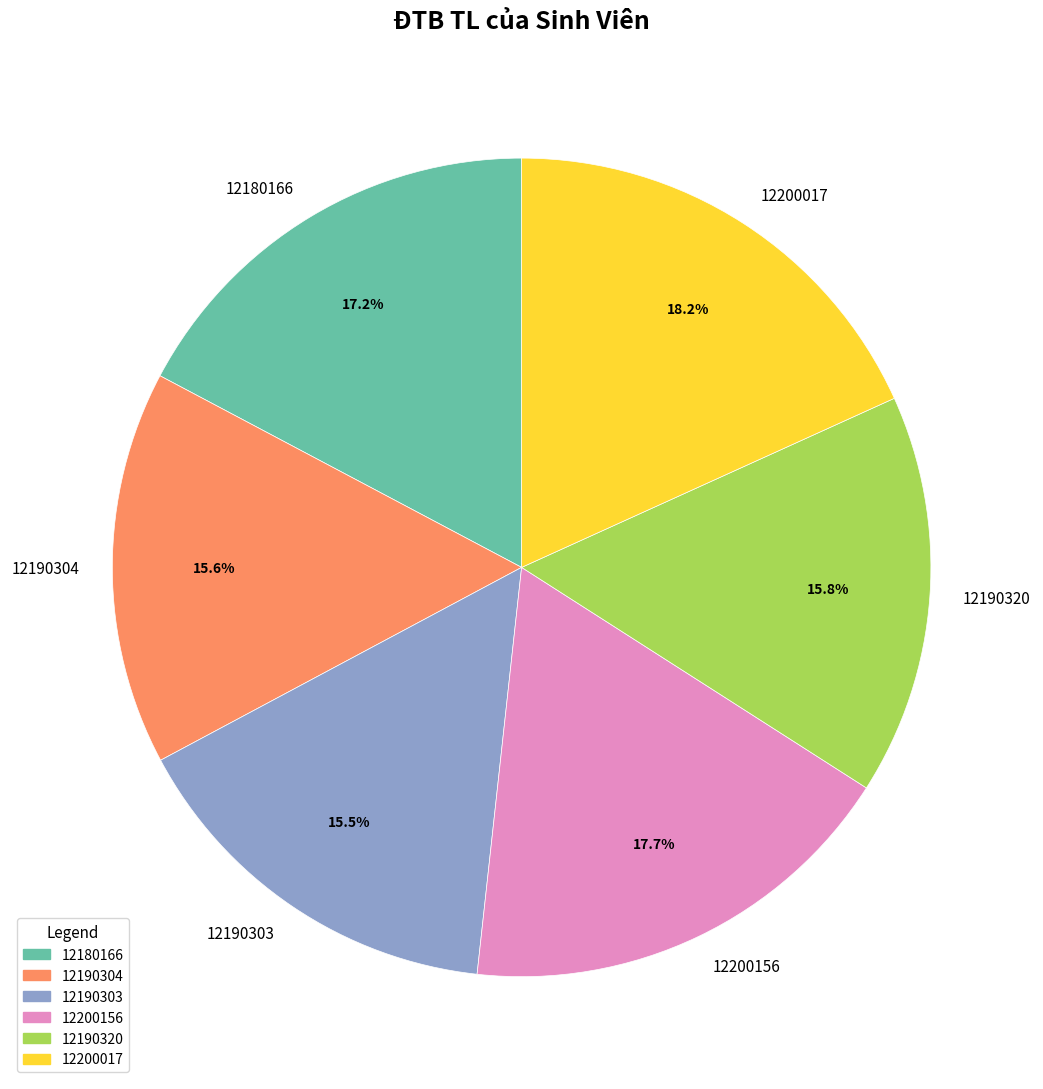

The 12190303 slice represents 22% of the pie. True or false?

False